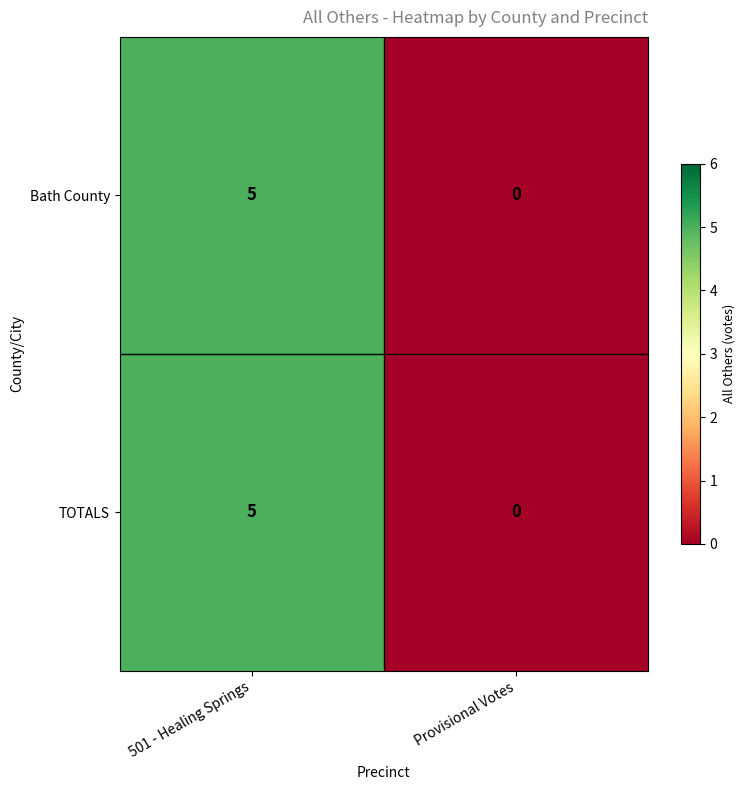

What is the total value across all series at 501 - Healing Springs?

10